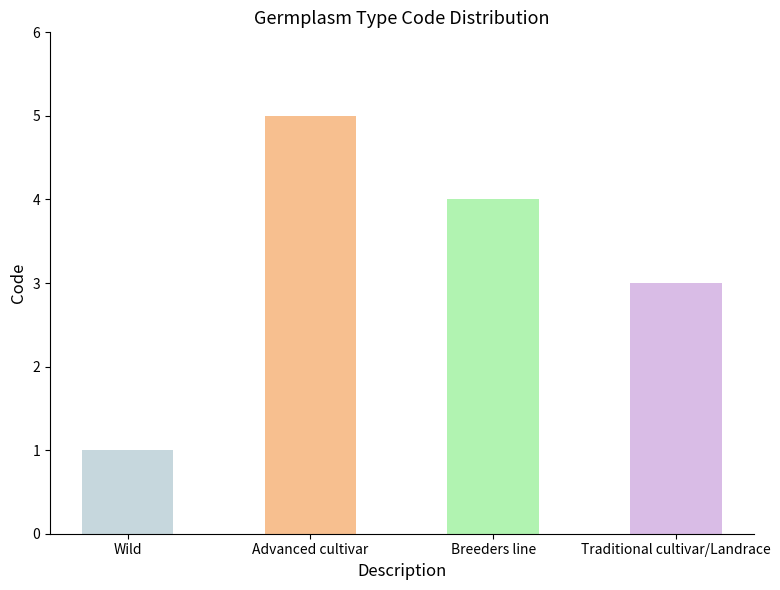

List the labels in order of value, largest first.

Advanced cultivar, Breeders line, Traditional cultivar/Landrace, Wild